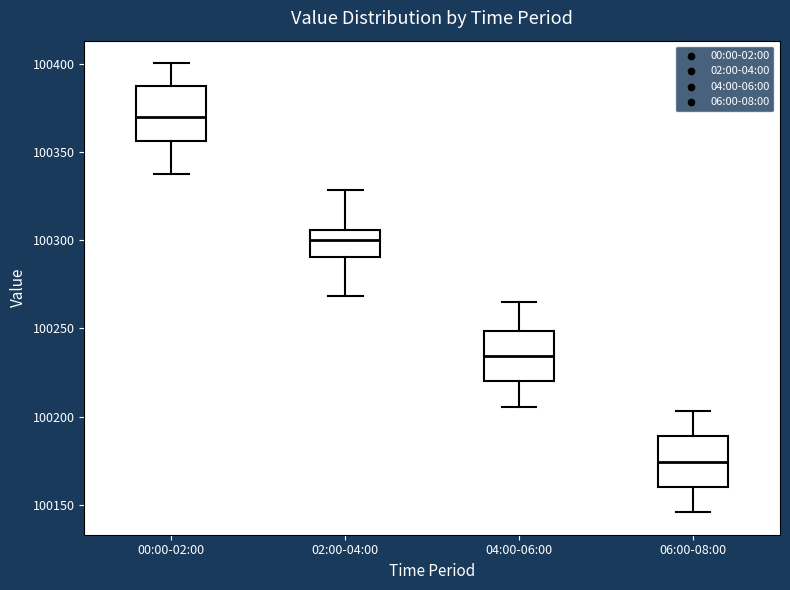

Where does the lower whisker of the box for 00:00-02:00 end on the y-axis? The values are not printed on the chart, so give them approximately, as read against the axis.

100340